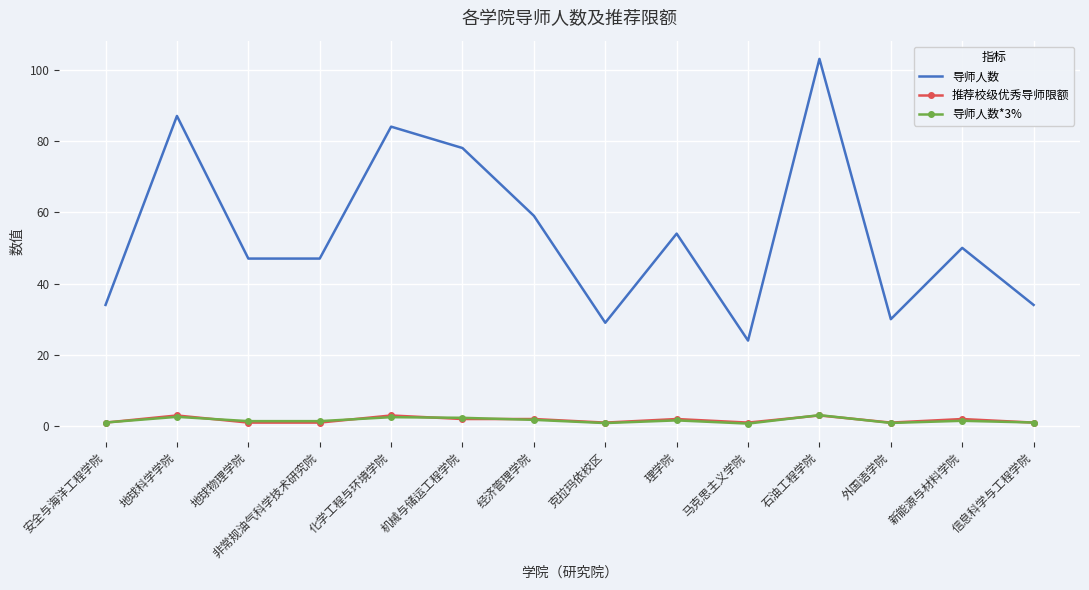

What is the minimum value for 推荐校级优秀导师限额?

1.0